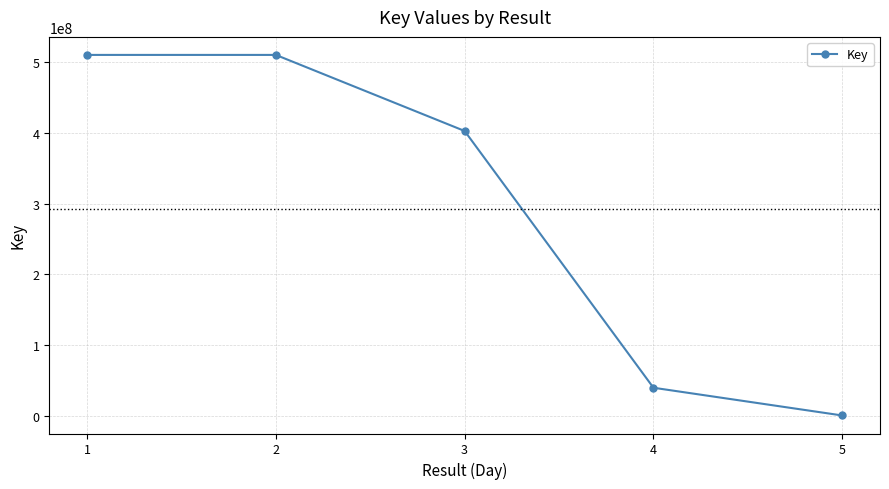

What is the difference between the values at 4 and 5?

39255320